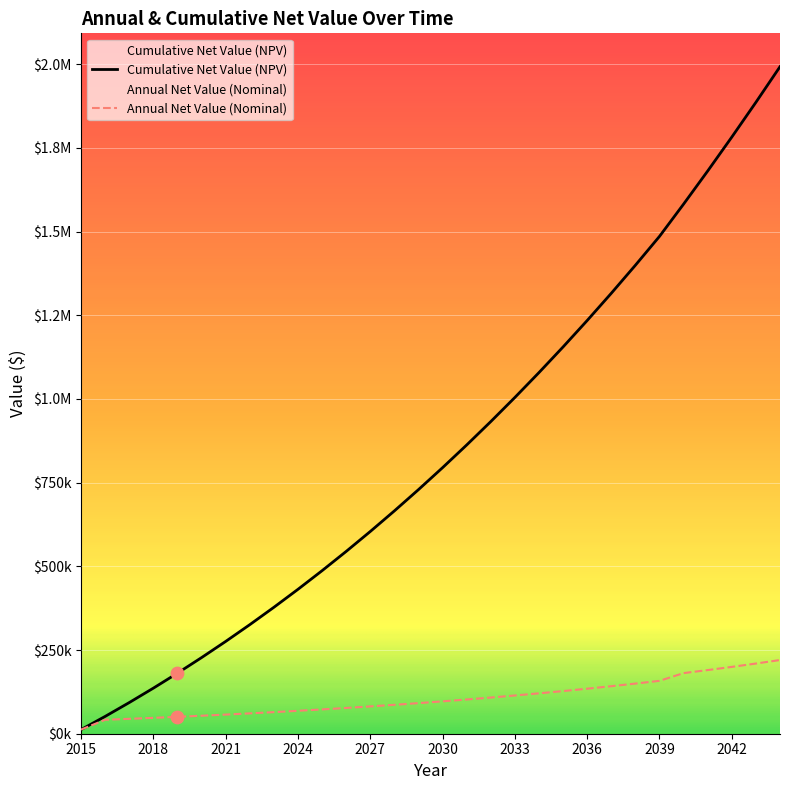

Which series has the largest total across all categories?

Cumulative Net Value (NPV)